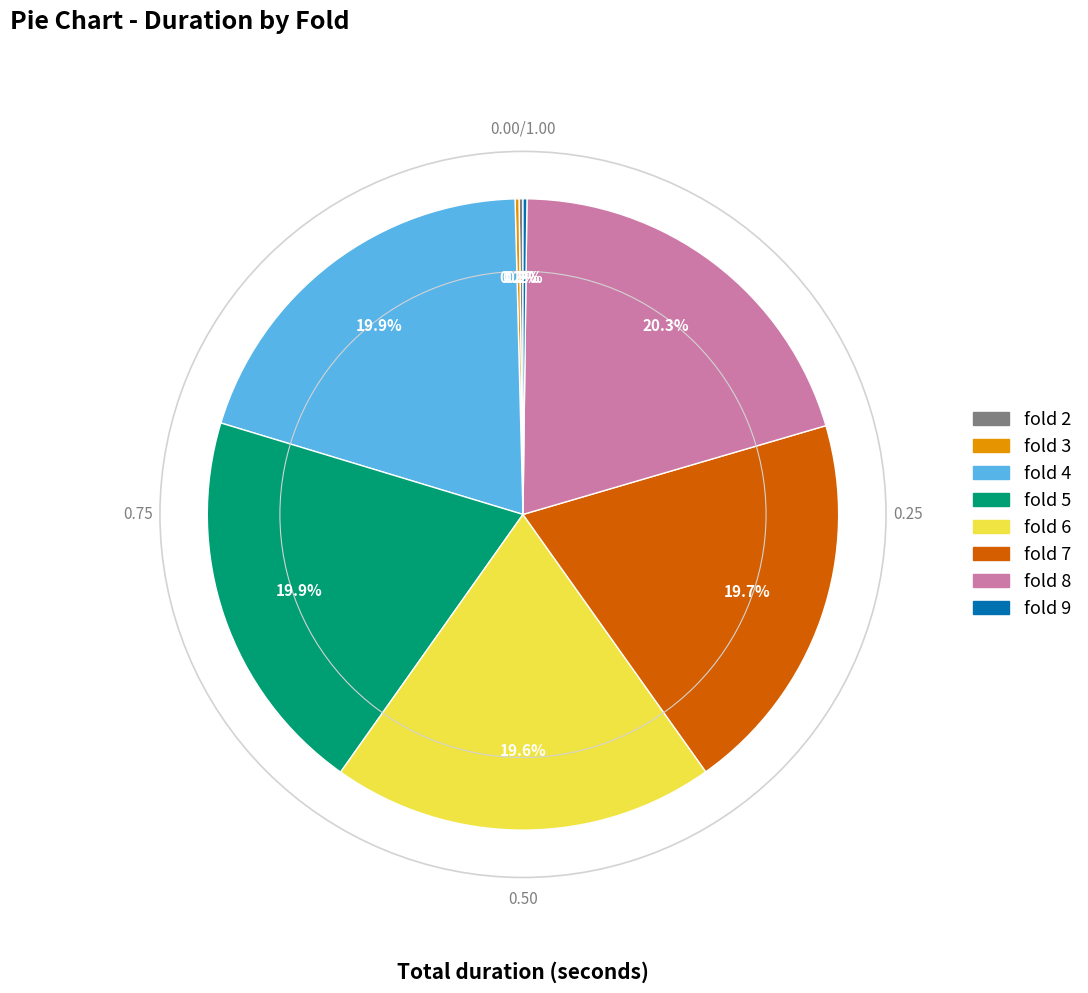

How much of the chart is everything except fold 6?

80.4%